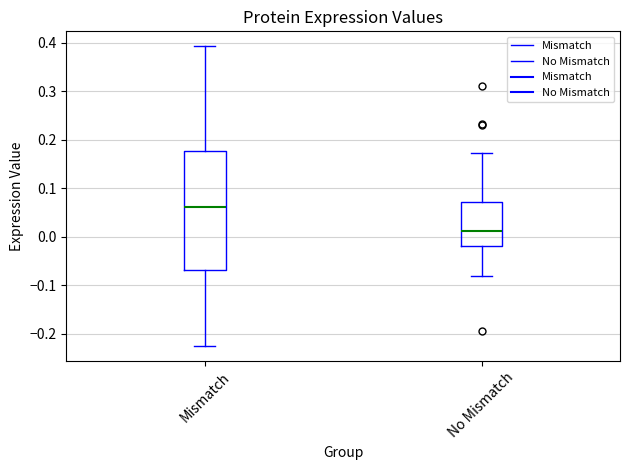

Which box's median line is the highest?

Mismatch